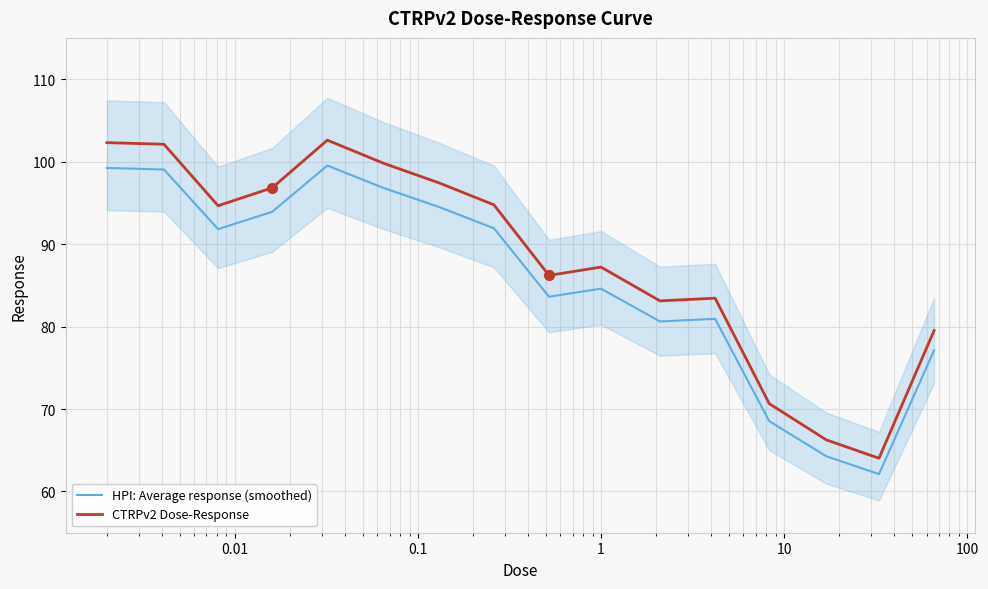

True or false: HPI: Average response (smoothed) and CTRPv2 Dose-Response intersect in this chart.

False